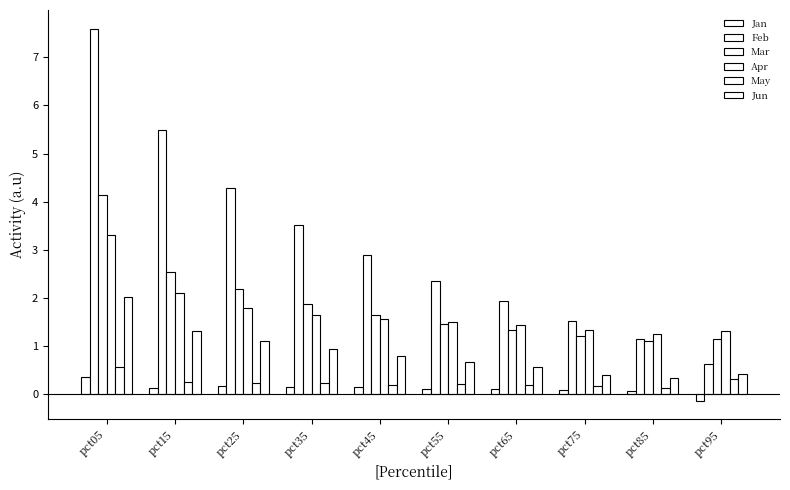

How many distinct data groups are displayed?

6